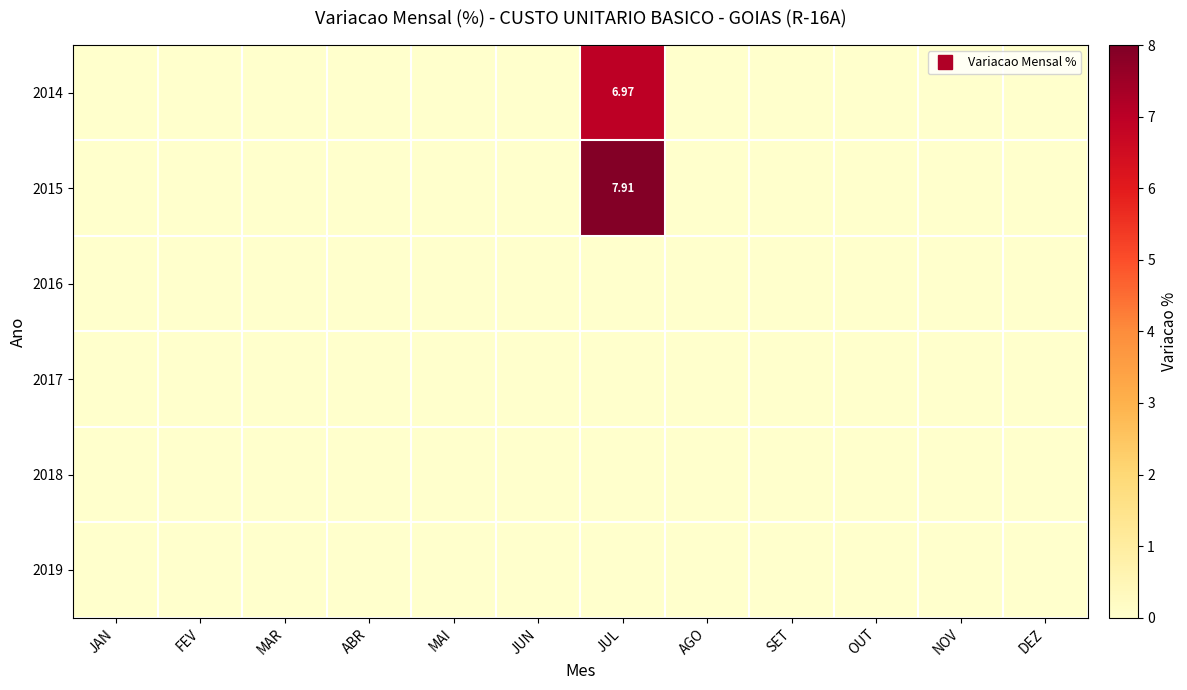

Rank the categories by 2016 value from highest to lowest.

JAN, FEV, MAR, ABR, MAI, JUN, JUL, AGO, SET, OUT, NOV, DEZ